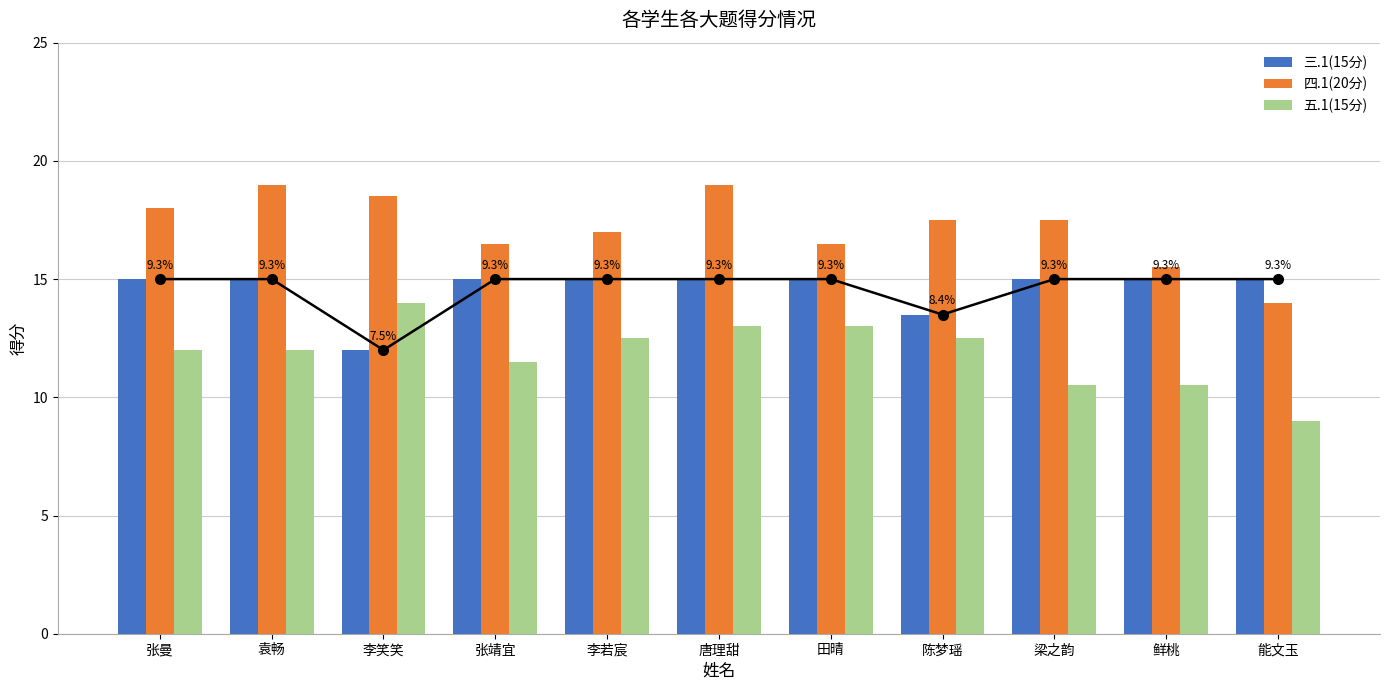

What are all the series names shown in the legend?

三.1(15分), 四.1(20分), 五.1(15分)